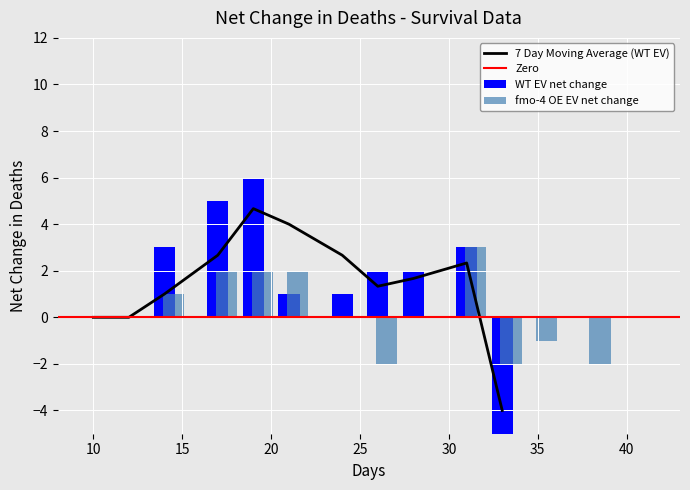

What is the lowest value of the 7 Day Moving Average (WT EV) series?

-4.0